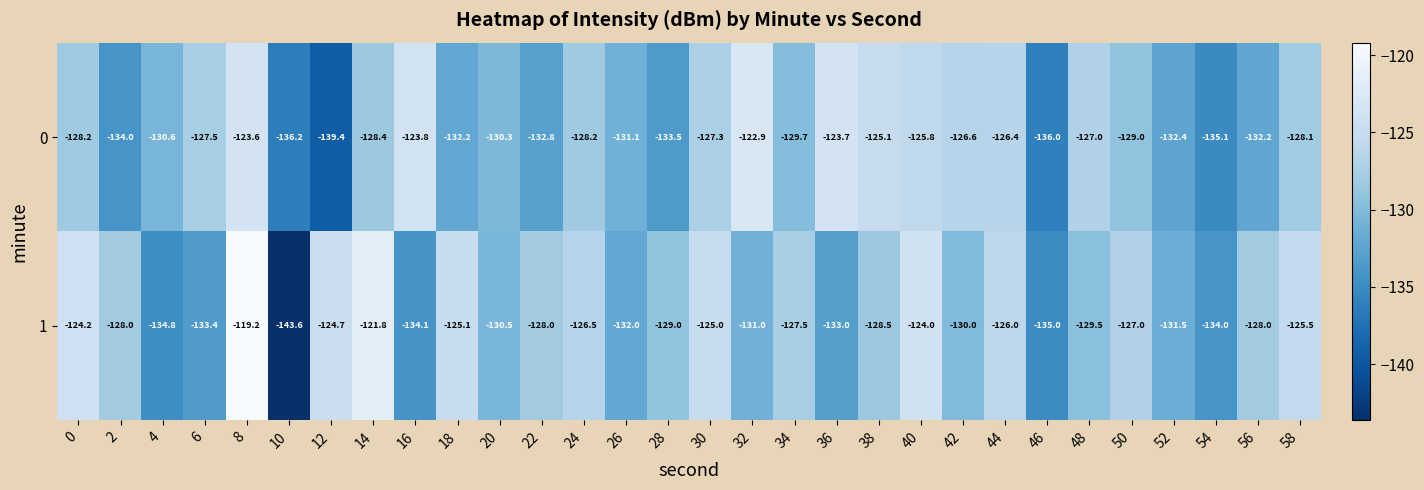

At which label does 1 reach its minimum?

10